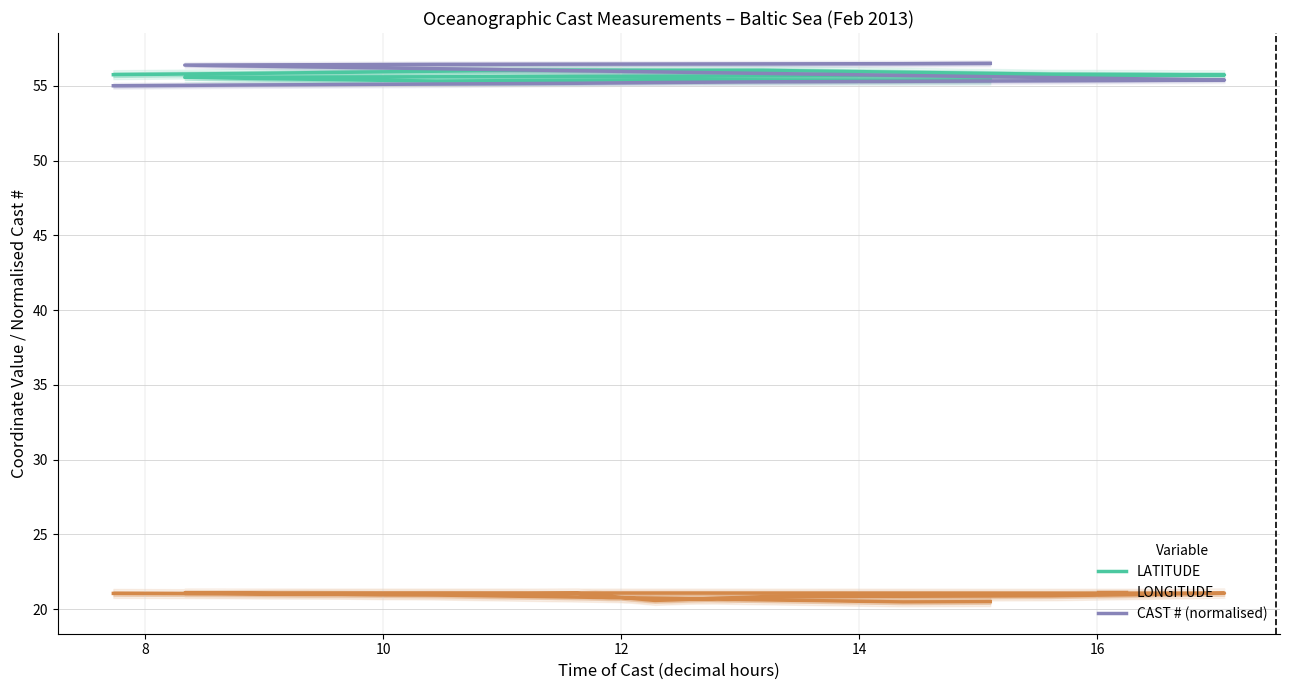

What is the sum of all CAST # (normalised) values?

834.2